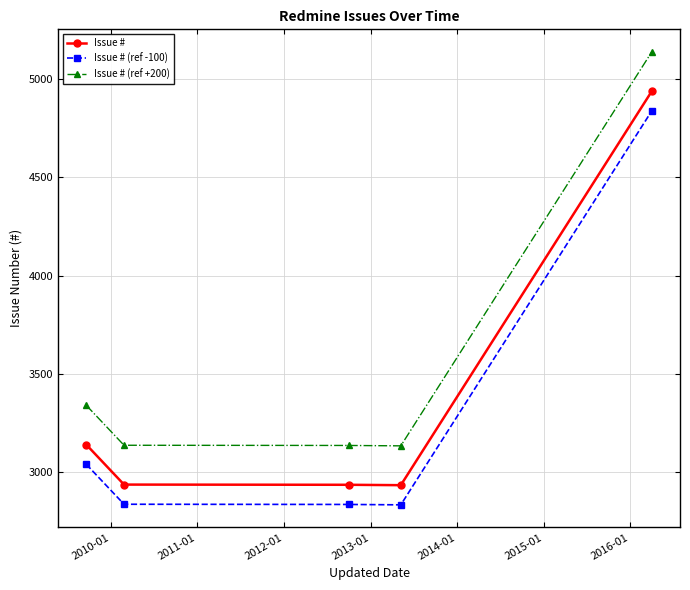

What is the difference between the second highest and minimum values in the Issue # series?

206